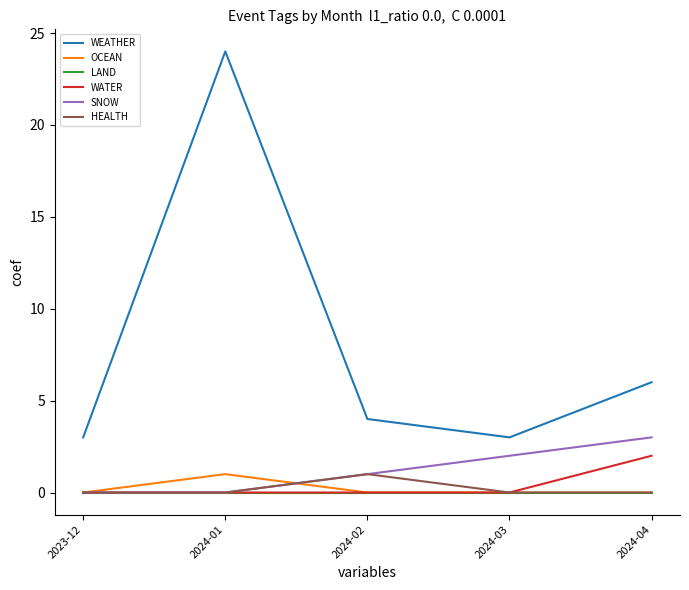

How many distinct data groups are displayed?

6